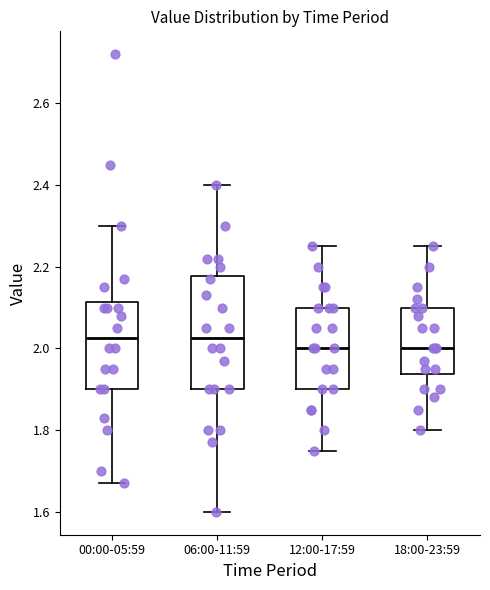

Reading left to right, transcribe this box plot: for each box, give where its median line is, the range the box spans, and where its two whiskers end, as read against the y-axis. The values are not printed on the chart, so give them approximately, as read against the axis.

00:00-05:59: median 2.02, box 1.90 to 2.12, whiskers 1.68 to 2.30
06:00-11:59: median 2.02, box 1.90 to 2.18, whiskers 1.60 to 2.40
12:00-17:59: median 2.00, box 1.90 to 2.10, whiskers 1.76 to 2.26
18:00-23:59: median 2.00, box 1.94 to 2.10, whiskers 1.80 to 2.26